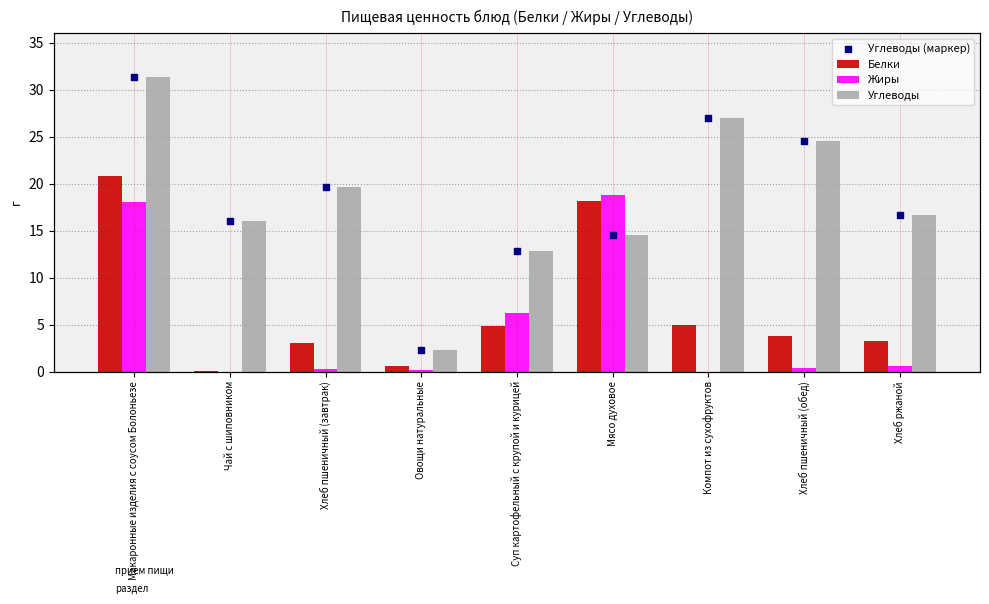

What are all the series names shown in the legend?

Белки, Жиры, Углеводы, Углеводы (маркер)